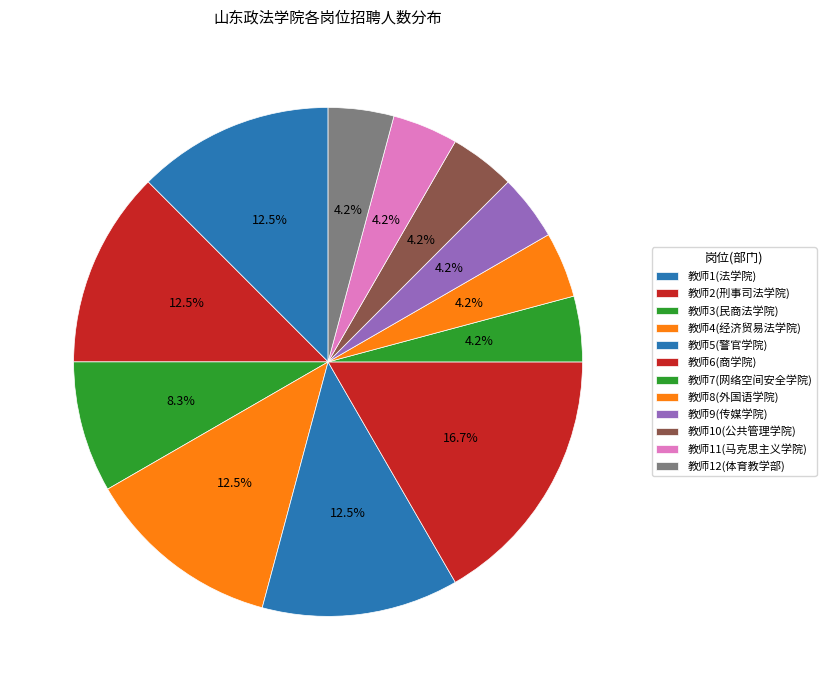

How many segments does this pie chart have?

12